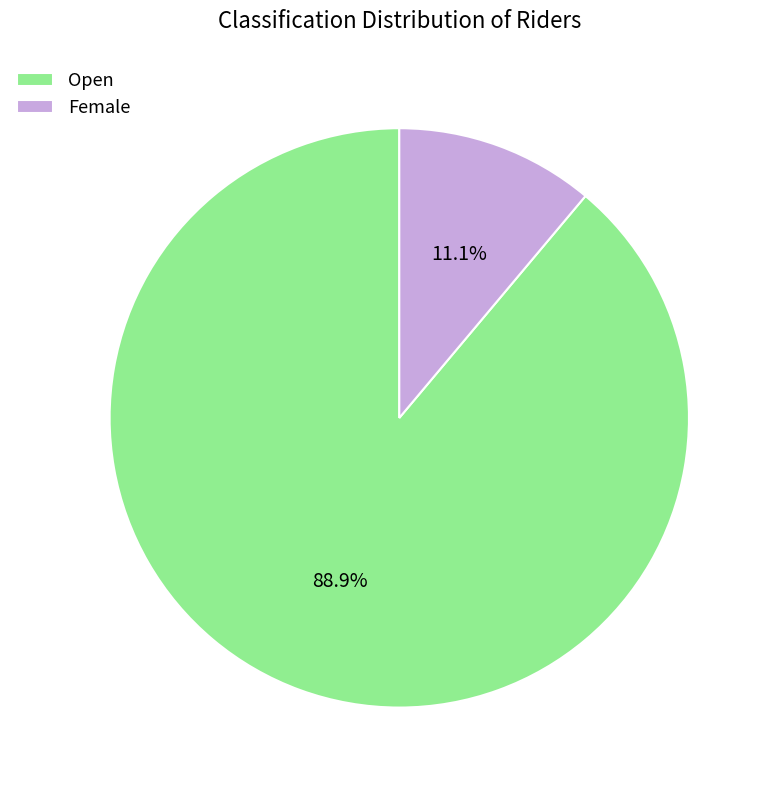

How many segments does this pie chart have?

2